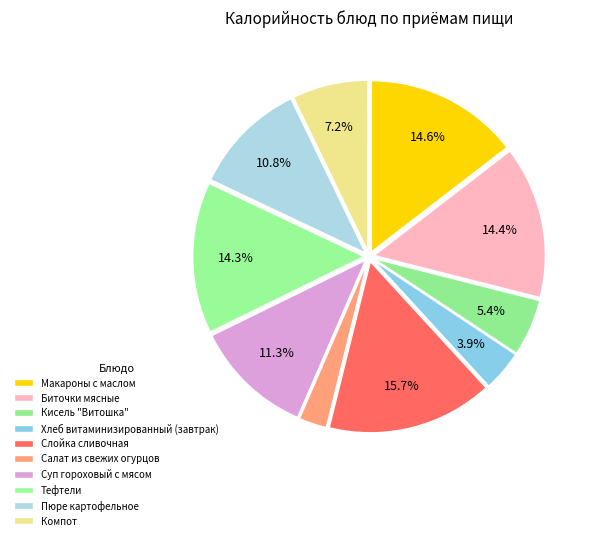

What percentage is NOT represented by Компот?

92.8%